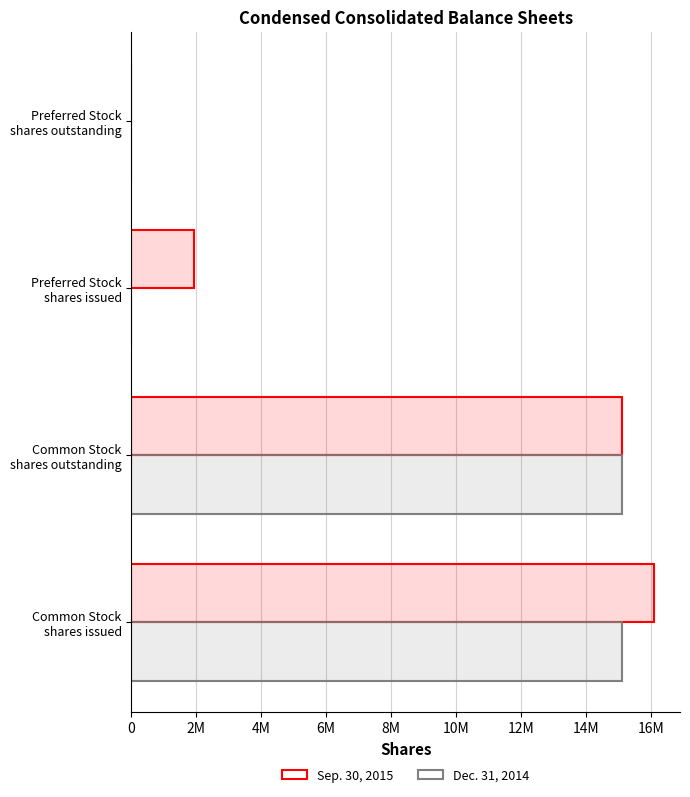

Reading left to right, extract all data points from this chart.

Sep. 30, 2015: 16097238	15114738	1928585	0
Dec. 31, 2014: 15114738	15114738	0	0